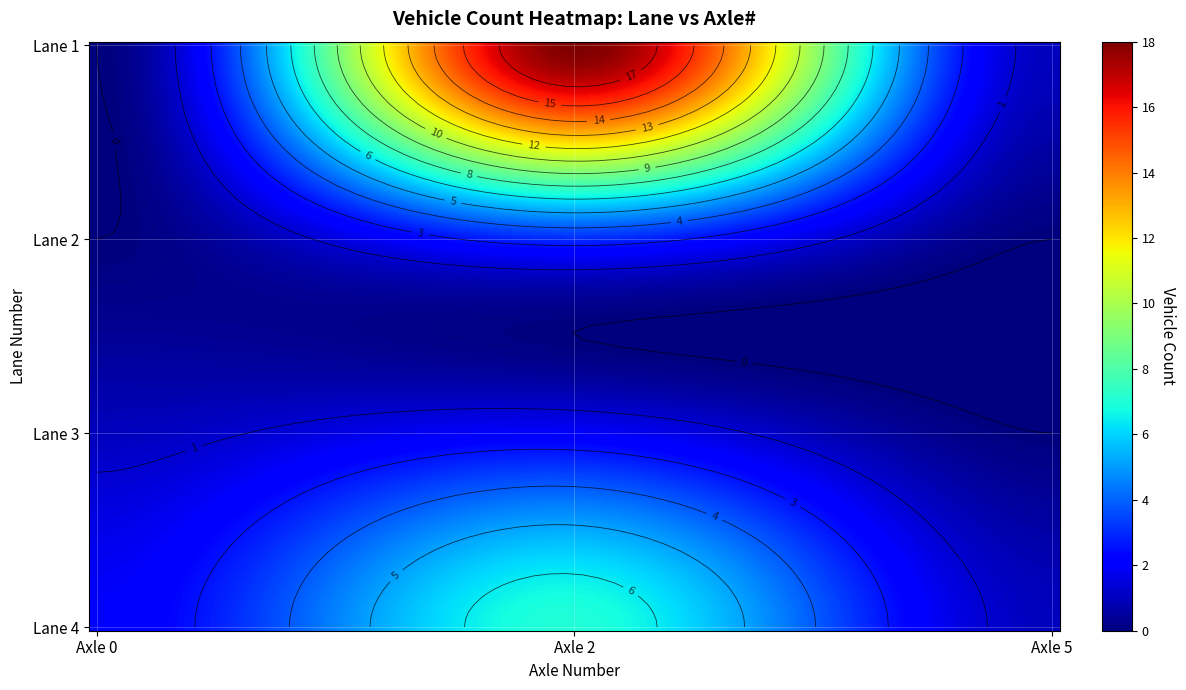

The 2 series shows 0 at 5. True or false?

True